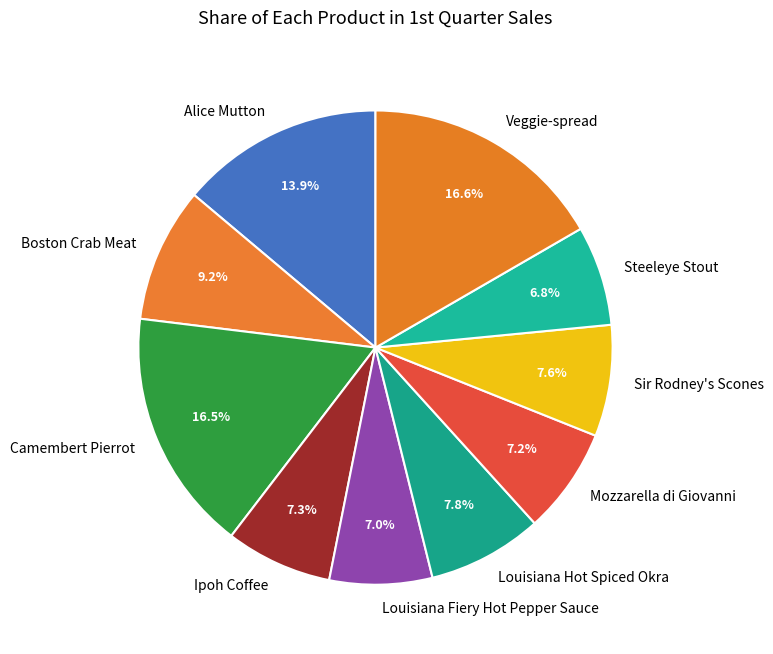

To the nearest percent, what is the difference between the largest and smallest slice percentages?

10%